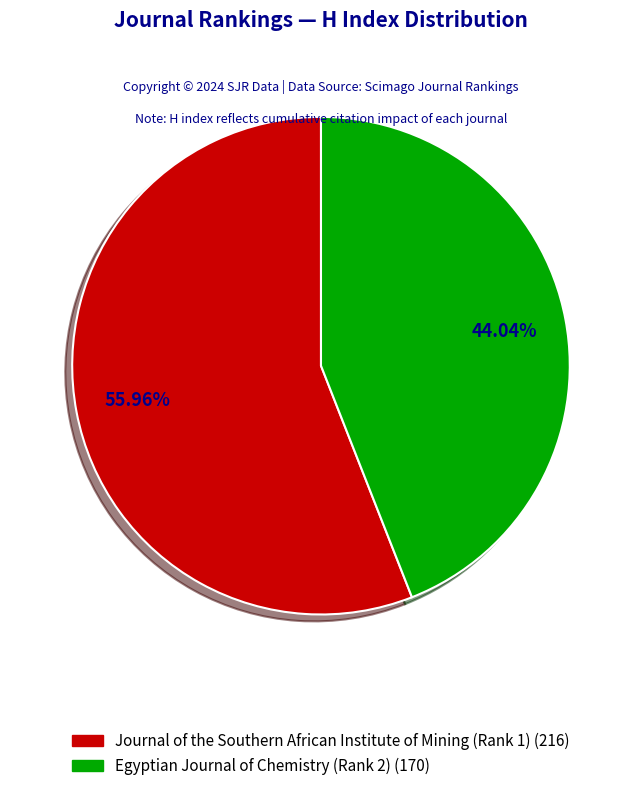

Does any single category account for the majority?

Yes